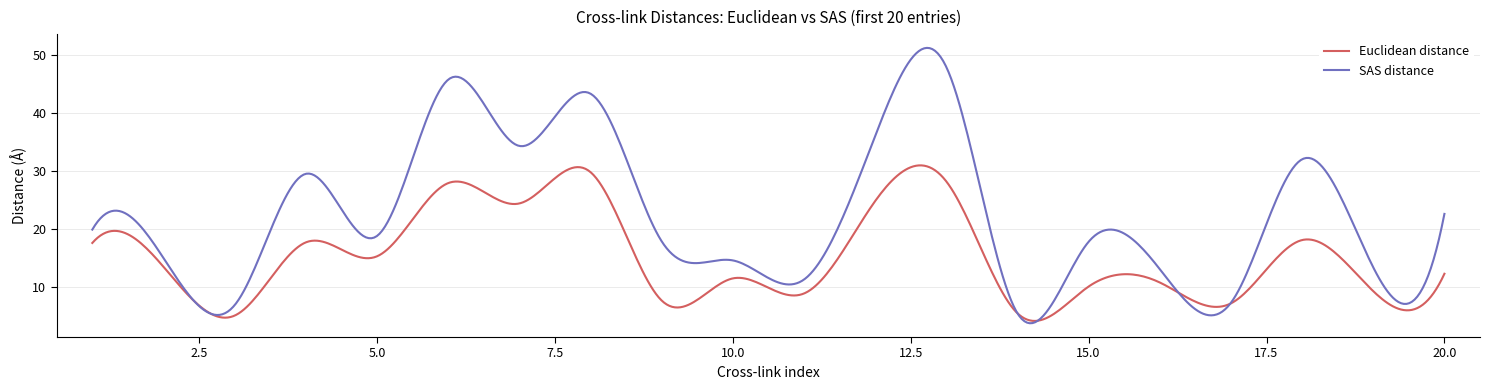

What is the maximum value shown in the chart?

51.2